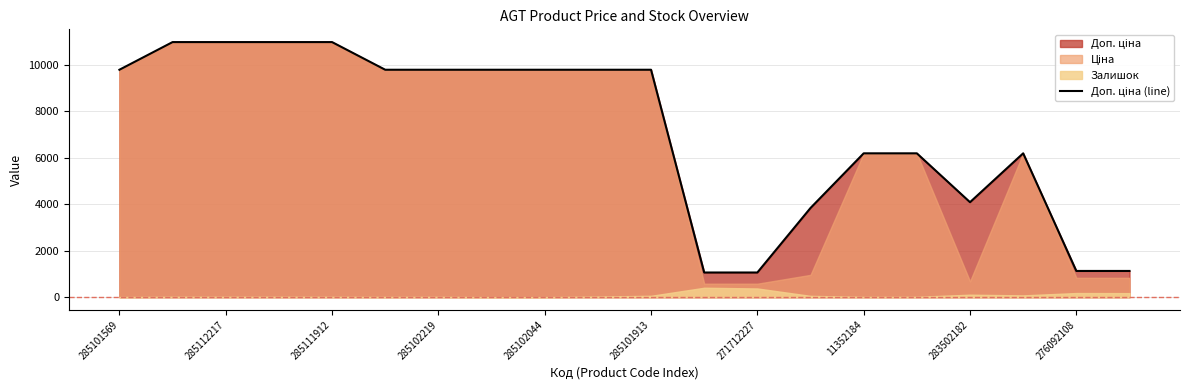

How many data points are less than 9775?

9